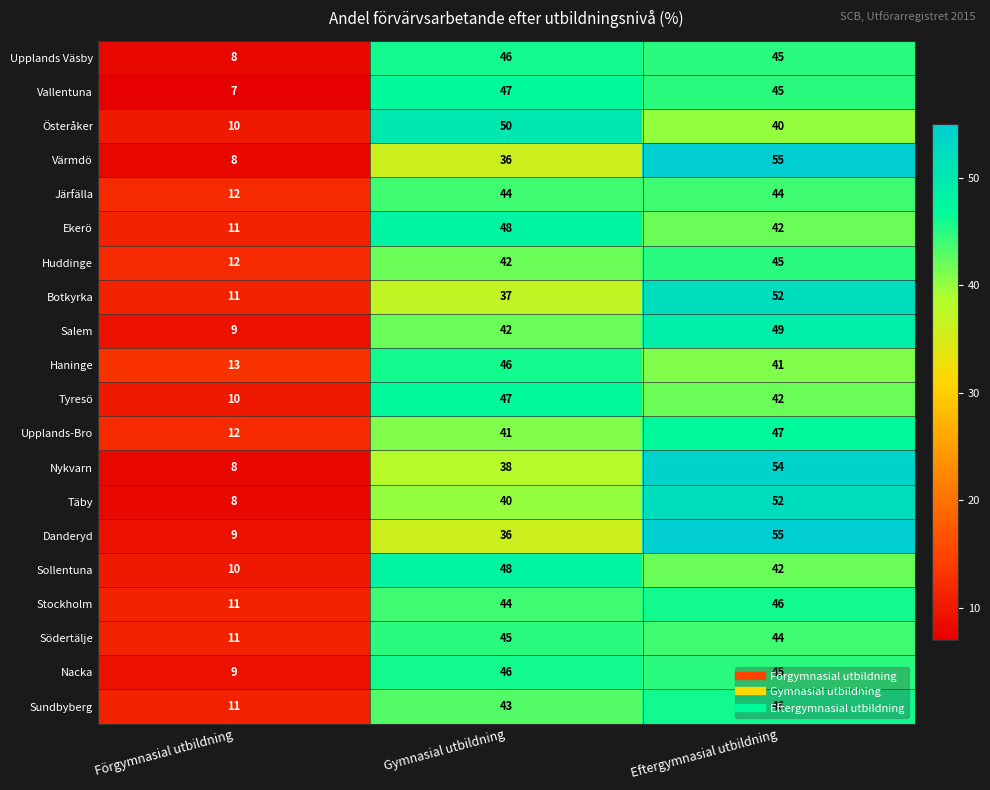

Is it true that Sundbyberg equals 81 at Eftergymnasial utbildning?

False